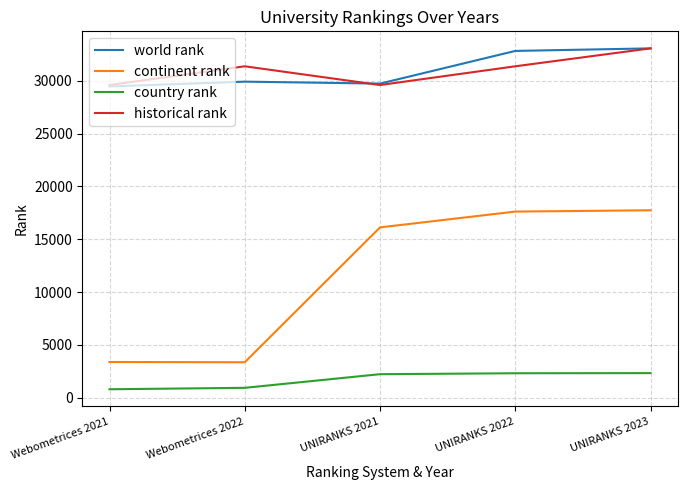

At which category is the sum across all series the highest?

UNIRANKS 2023